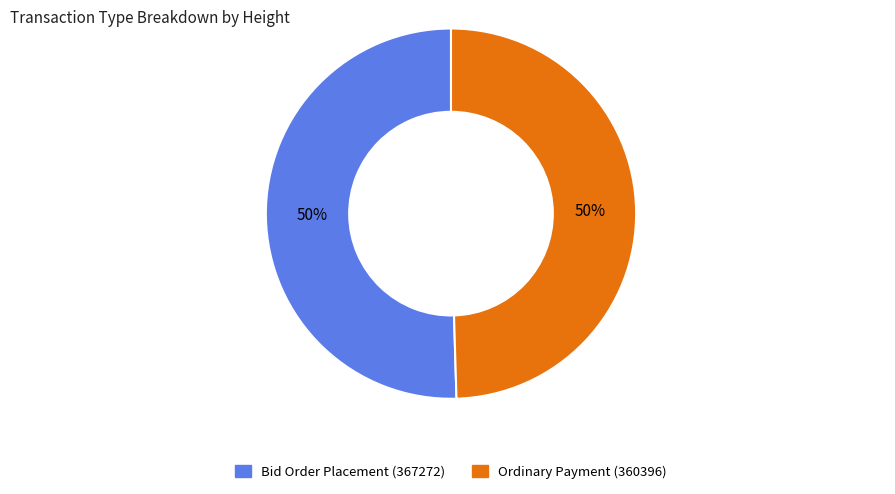

The Ordinary Payment (360396) slice represents 42% of the pie. True or false?

False